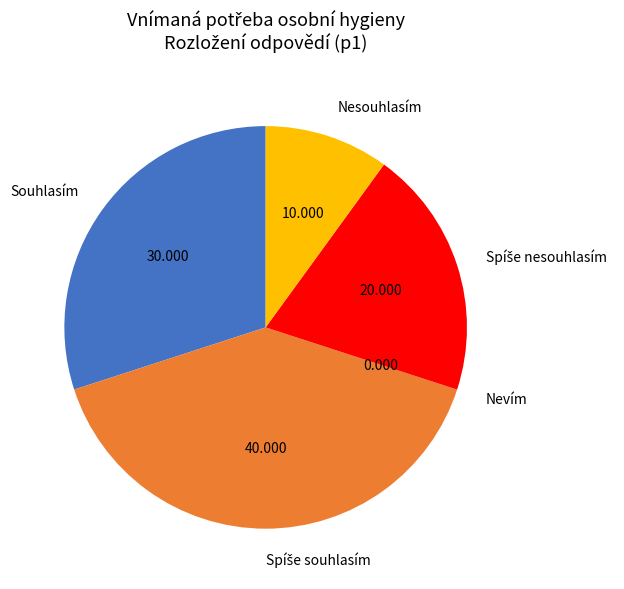

Does Souhlasím account for over 50% of the chart?

No